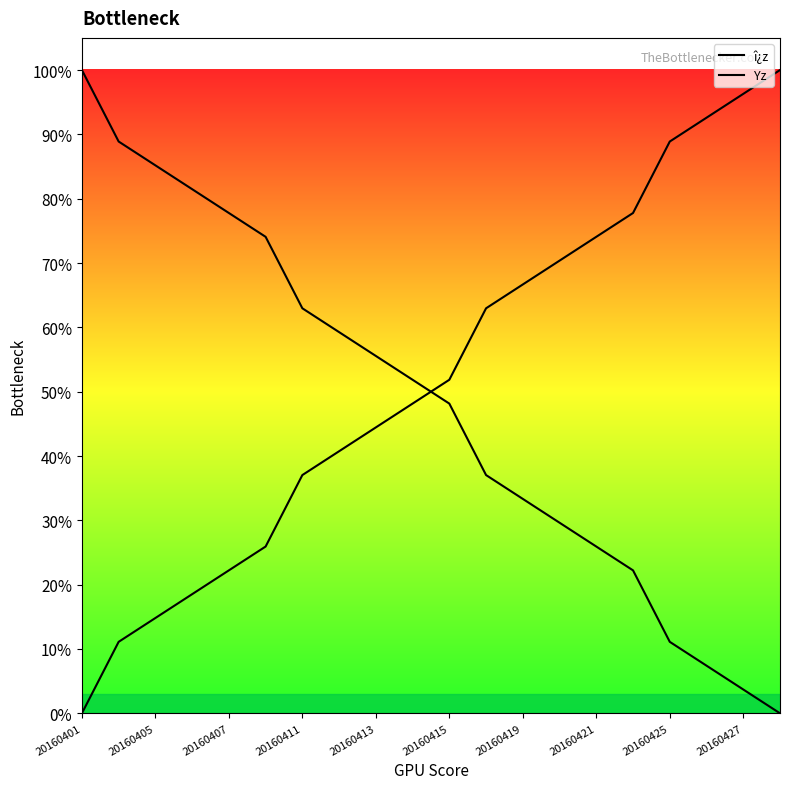

At how many categories does at least one series exceed 0?

20